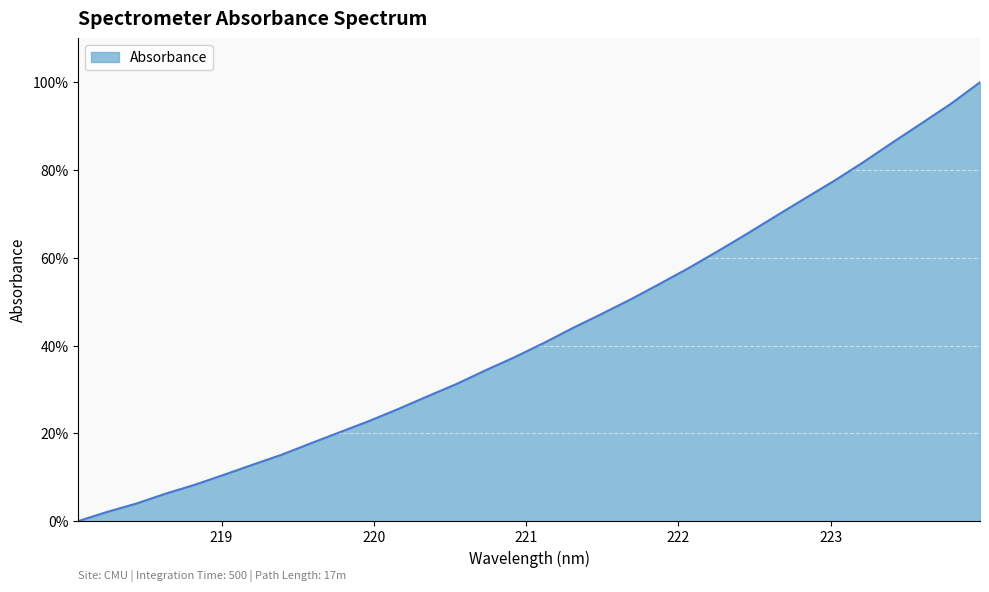

What is the difference between the maximum and minimum values?

100.0